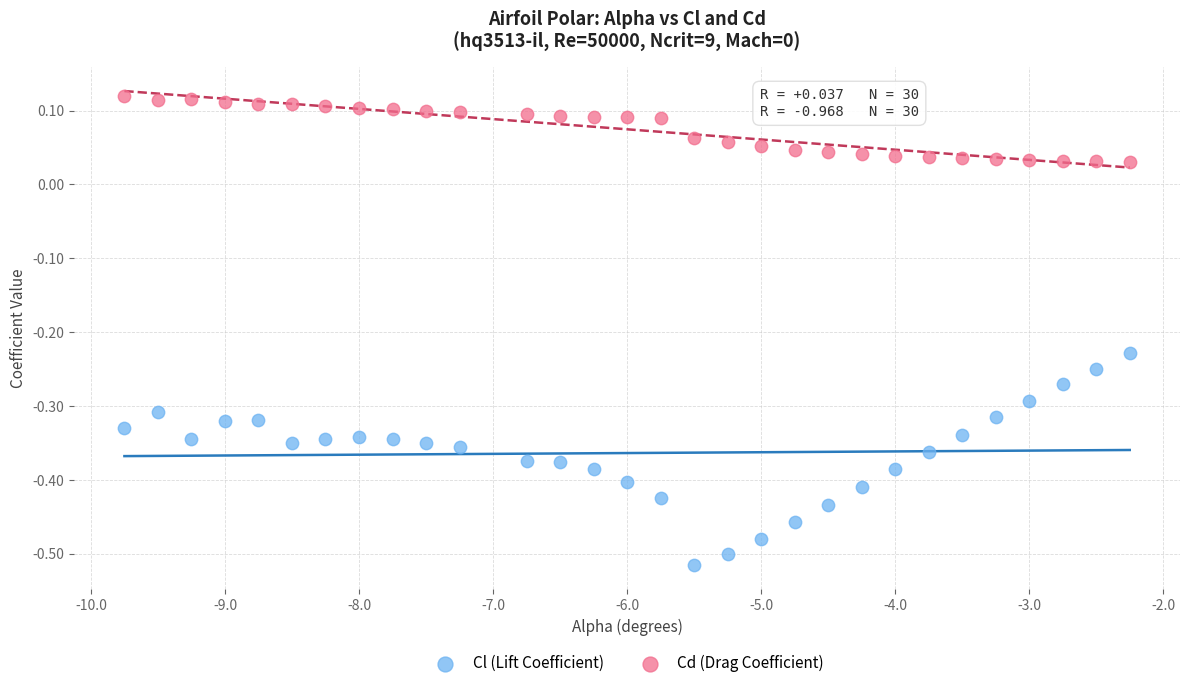

Across all data points, what is the range of X values (max minus min)?

7.5